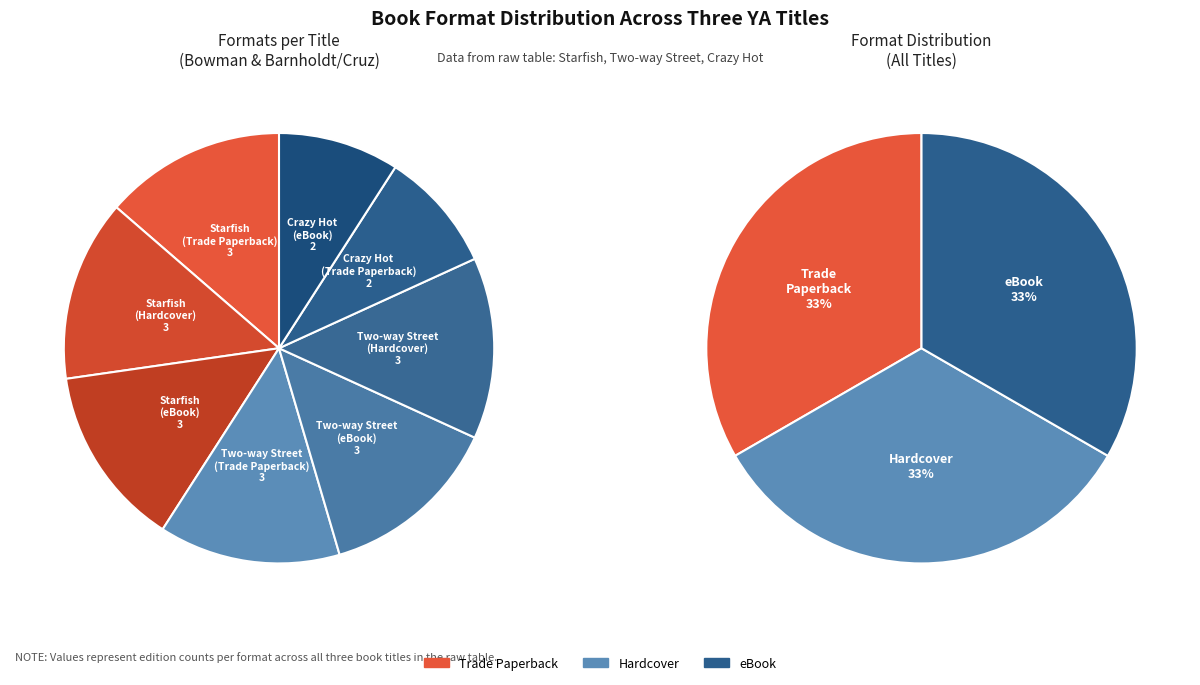

To the nearest percent, what percentage of the pie is Crazy Hot (eBook)?

9%